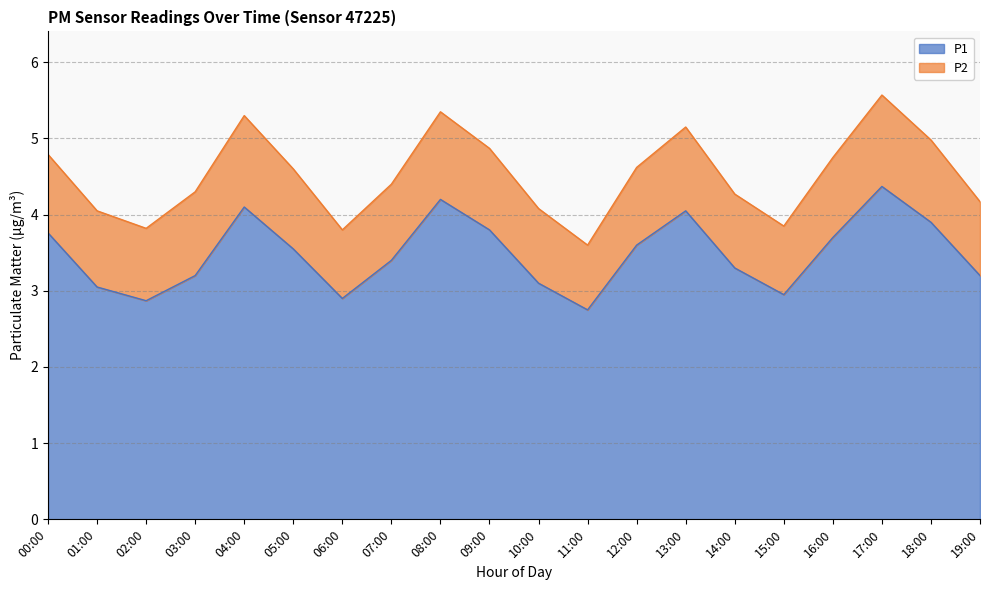

True or false: the data shows 3.8 at 09:00.

True